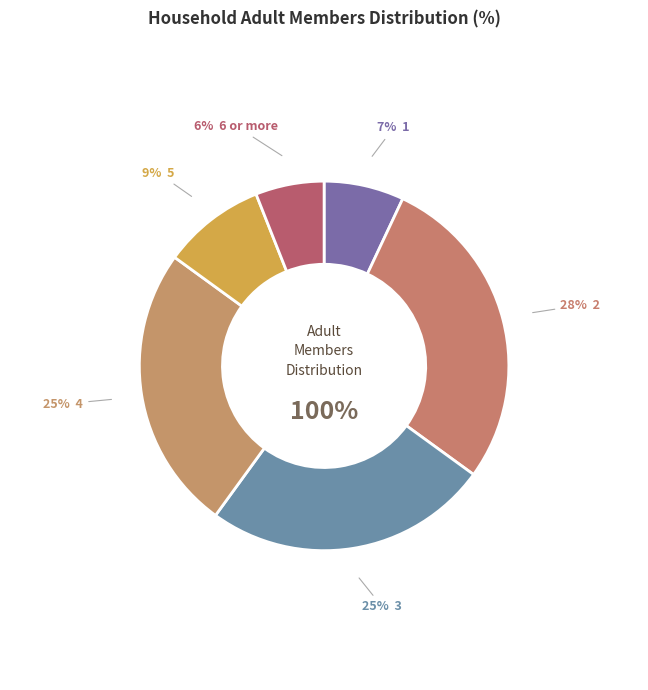

Which slice is the smallest?

6 or more